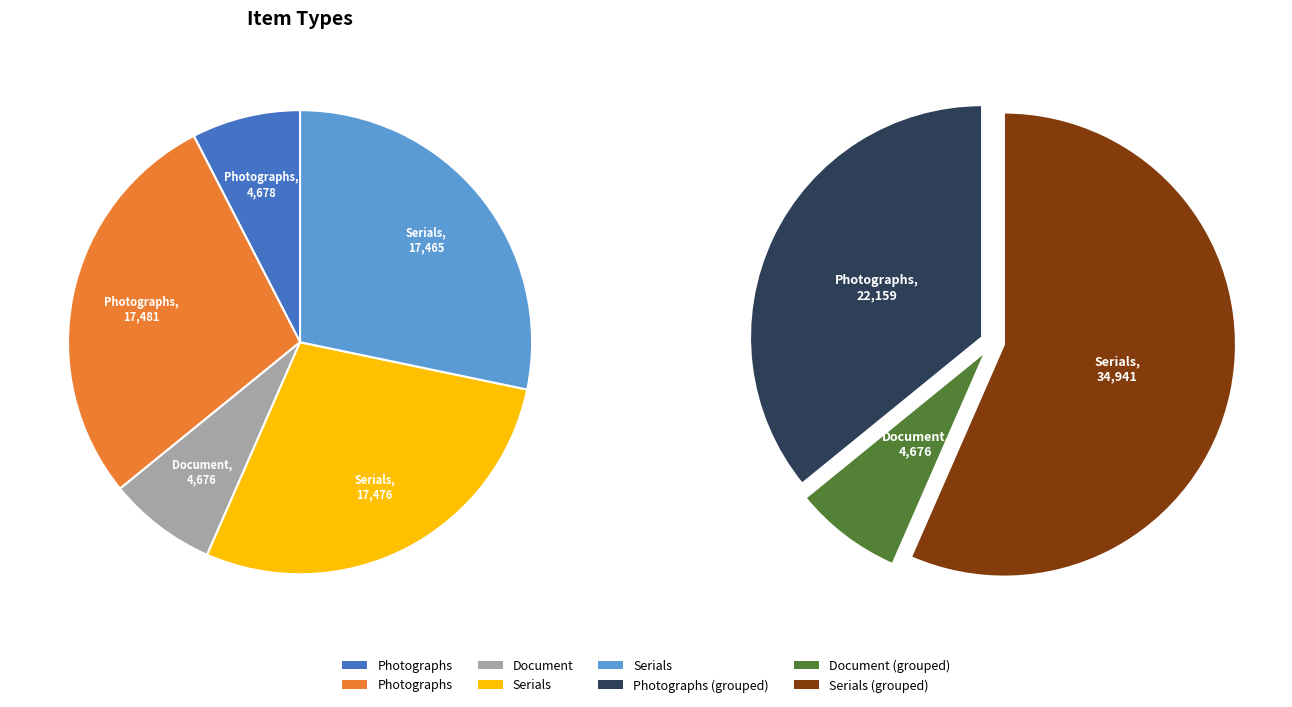

To the nearest percent, what is the difference between the Serials (17465) and Document (4676) slice percentages?

21%